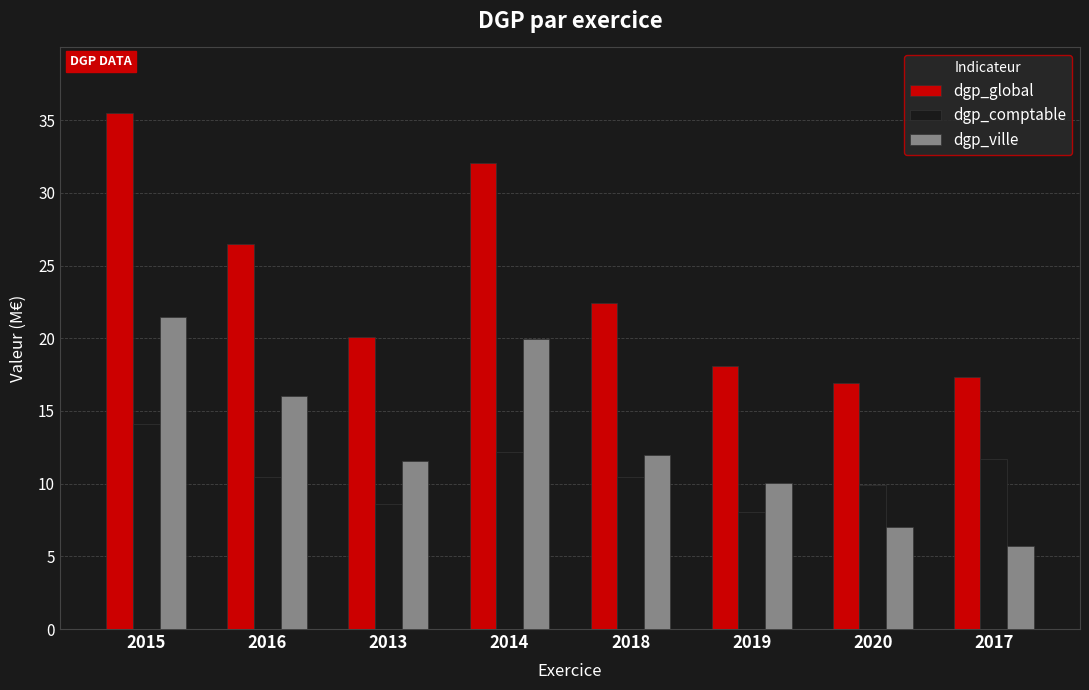

Are the bars horizontal?

No